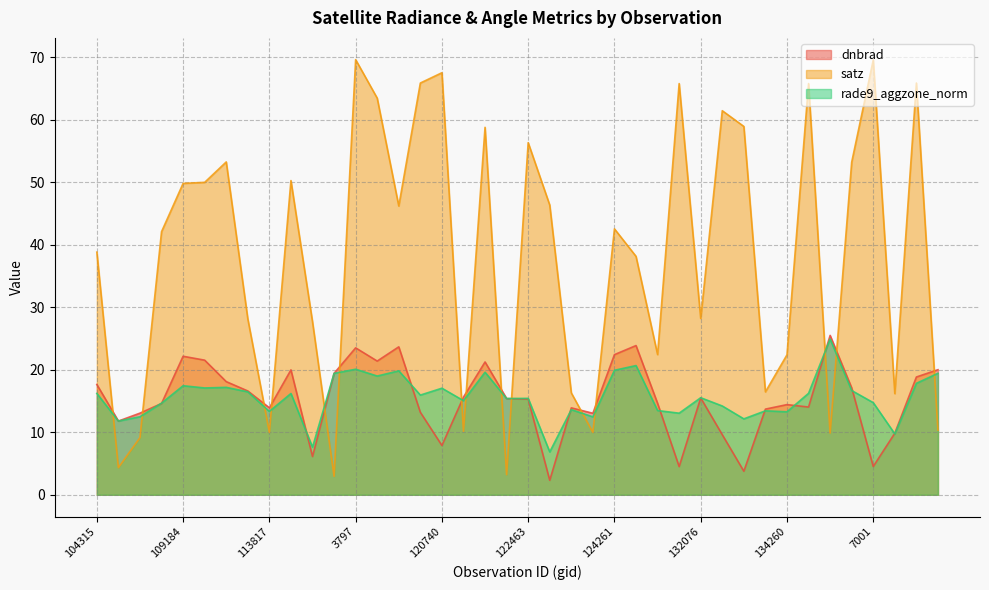

What is the value of the satz point at the 32nd from the left?

16.5